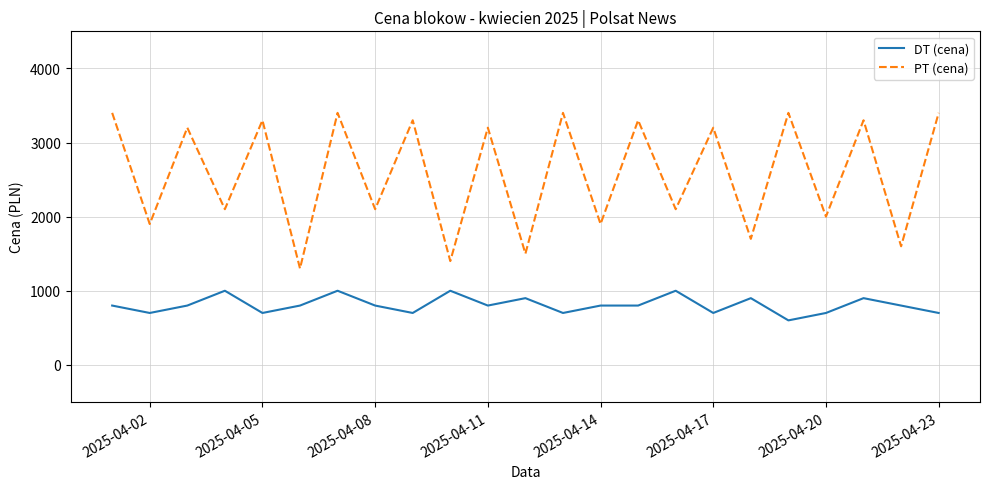

How many interior local peaks does the PT (cena) series have?

10